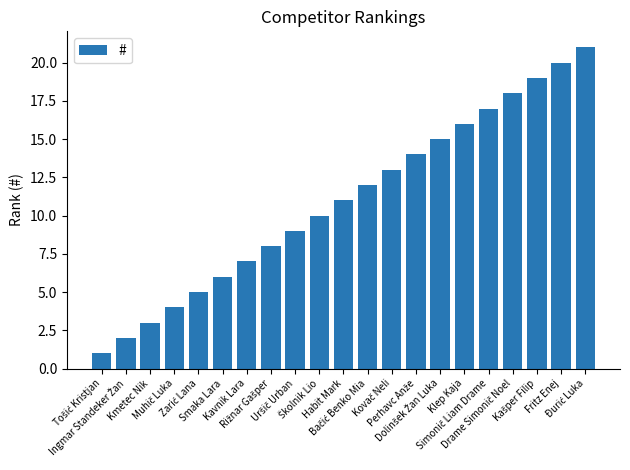

What is the average value?

11